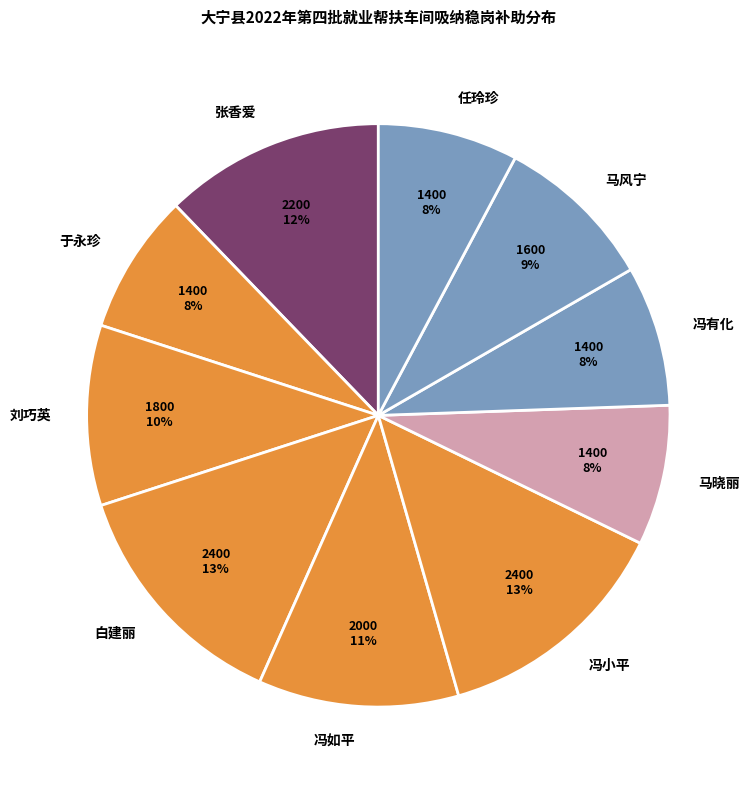

Is it true that 任玲珍 is 8% of the pie?

True